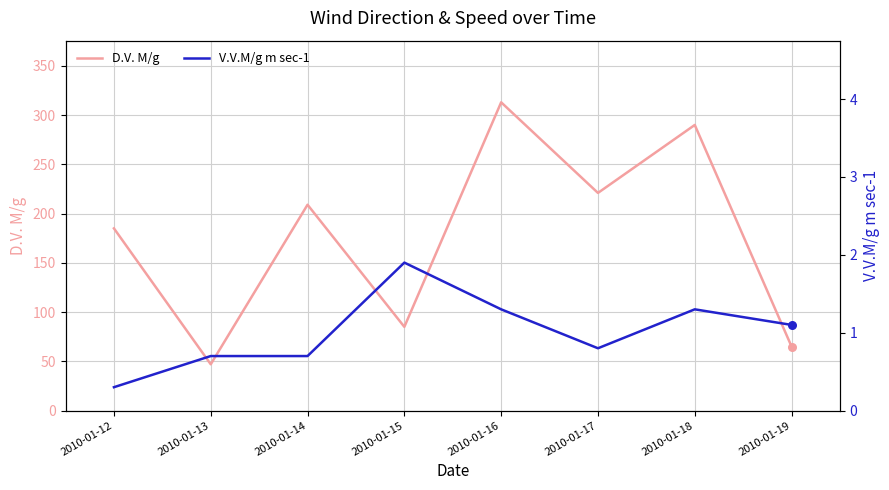

What is the total value across all series at 2010-01-14?

209.7